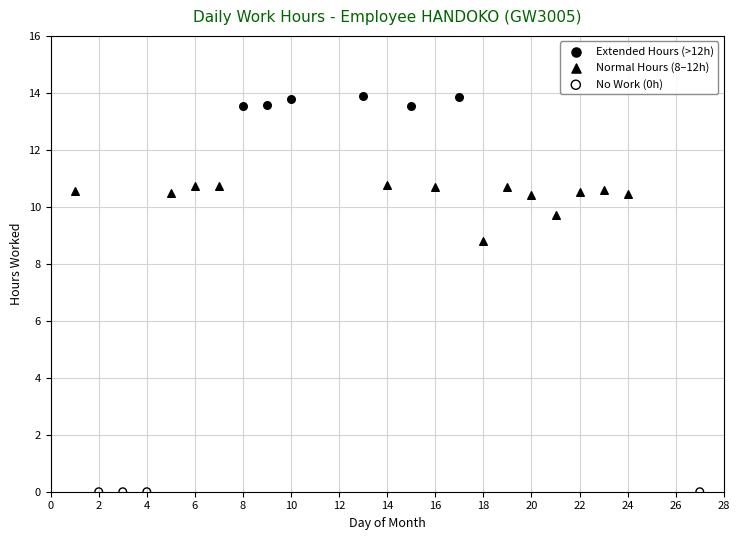

Which series contains the highest Y value?

Extended Hours (>12h)